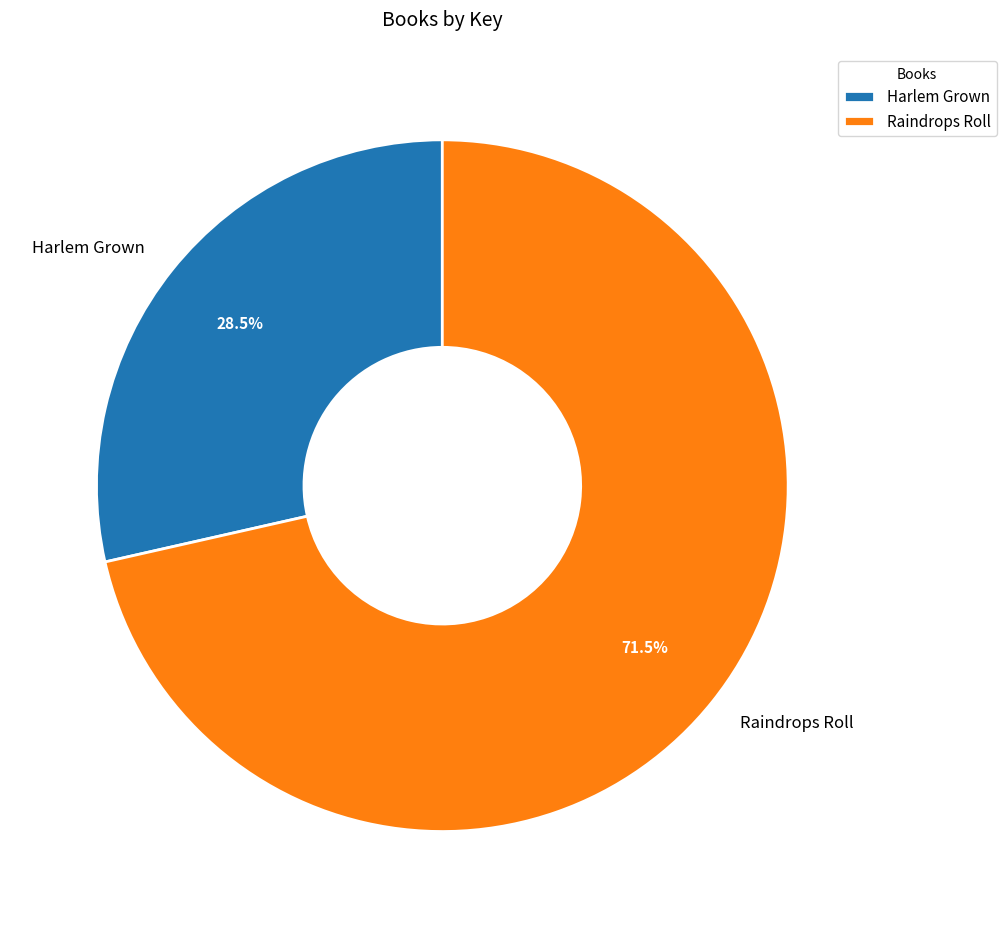

Is it true that Harlem Grown is 43% of the pie?

False